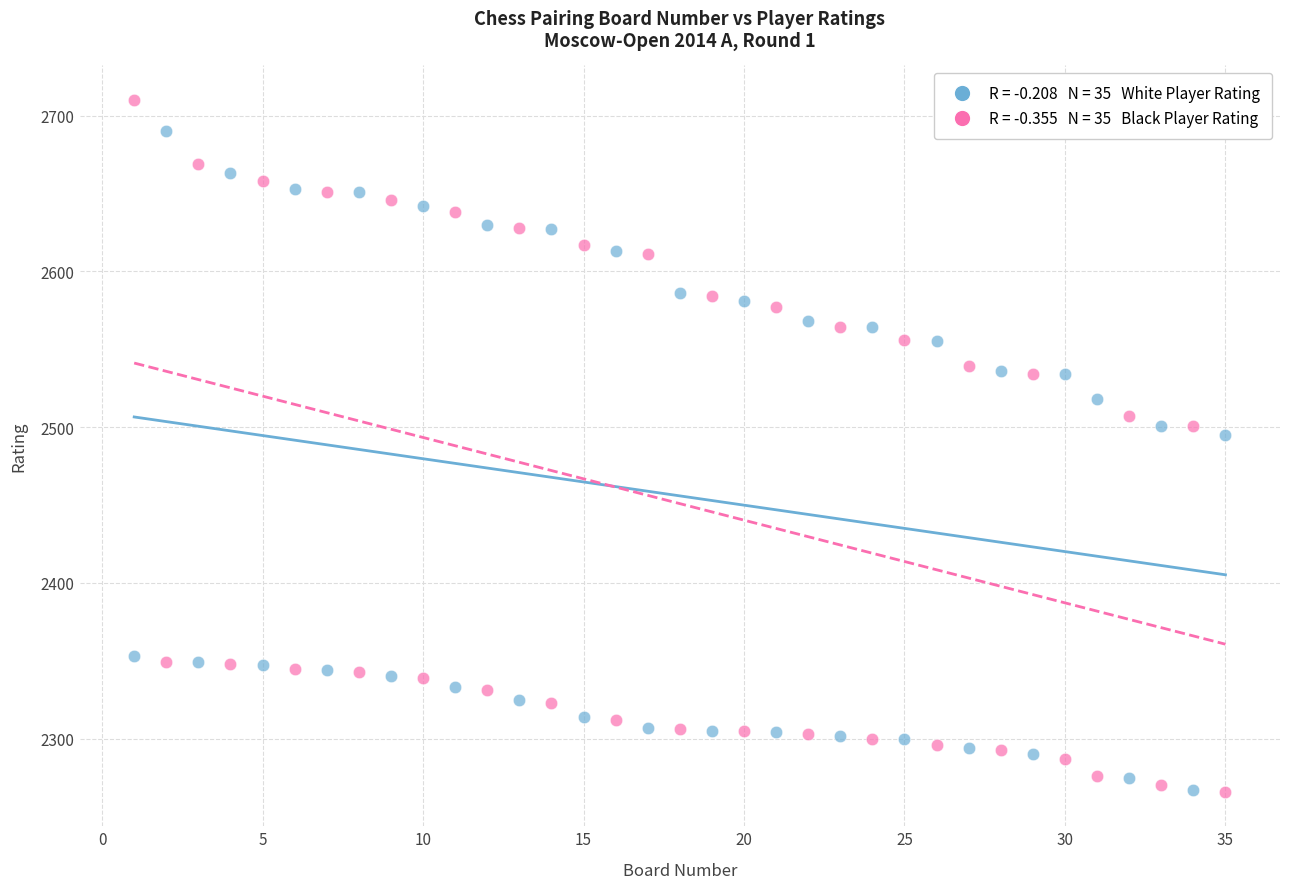

Across all data points, what is the range of Y values (max minus min)?

444